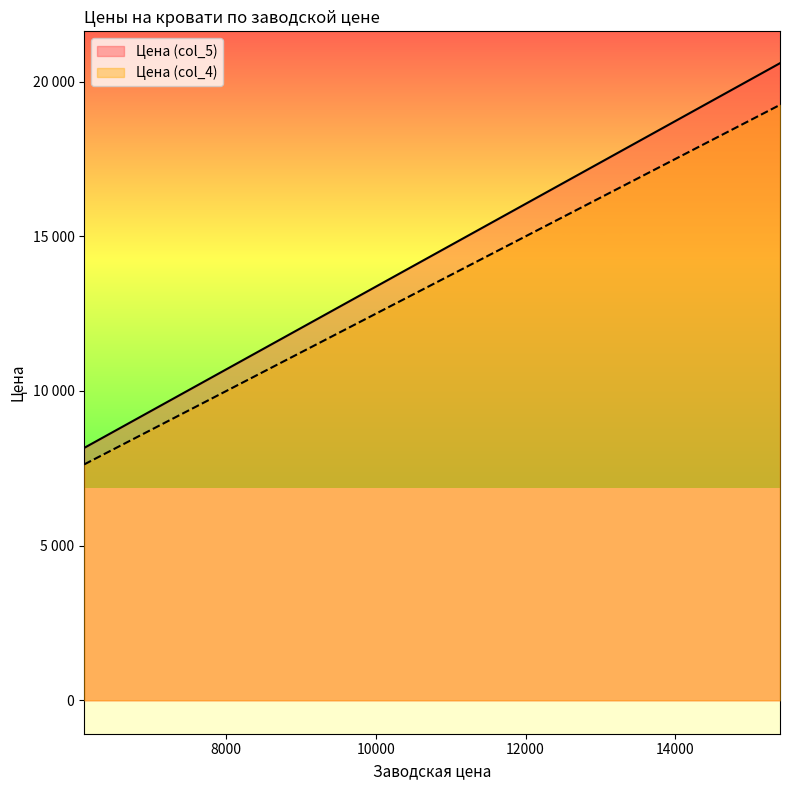

Where is Цена (col_4) nearest to the value 13437?

28